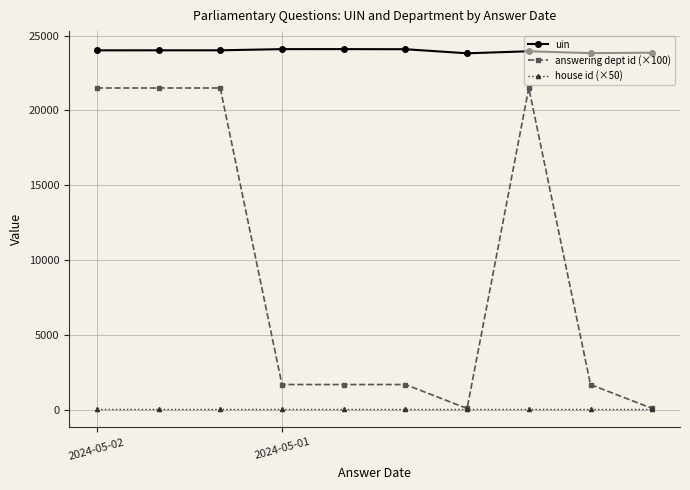

Which series has the largest total across all categories?

uin